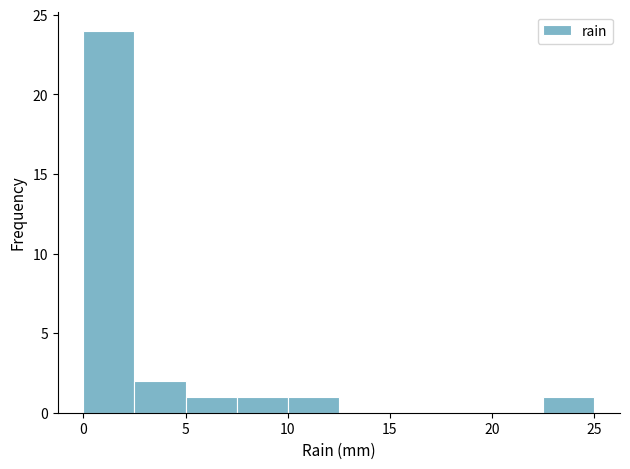

What is the height of the bar covering 10.0 to 12.5 on the x-axis? The values are not printed on the chart, so give them approximately, as read against the axis.

1